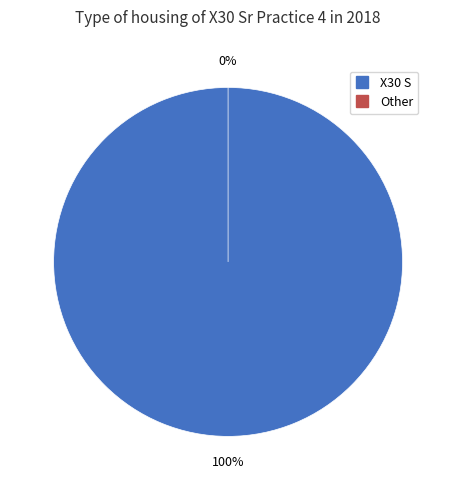

Which slice is the largest?

X30 S